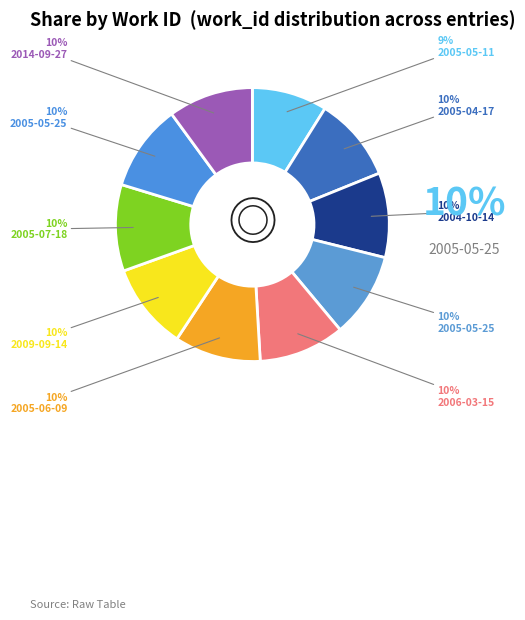

How many slices are in this pie chart?

10